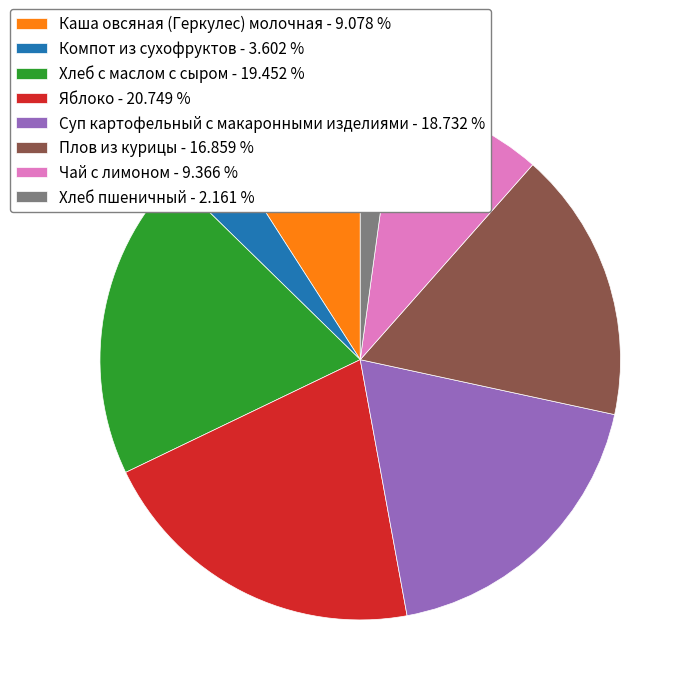

Is the sum of Хлеб с маслом с сыром - 19.452 % and Каша овсяная (Геркулес) молочная - 9.078 % greater than half?

No